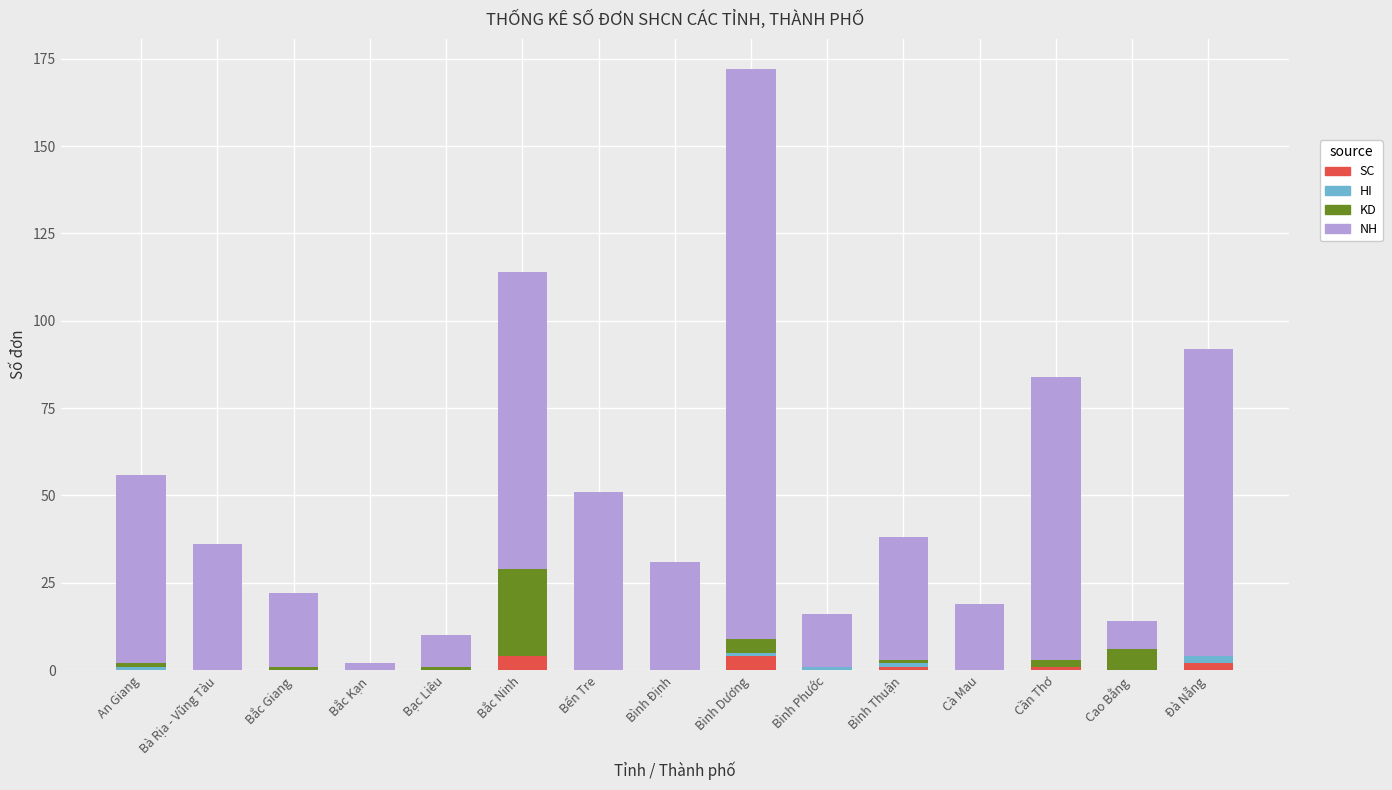

At which category is the sum across all series the highest?

Bình Dương